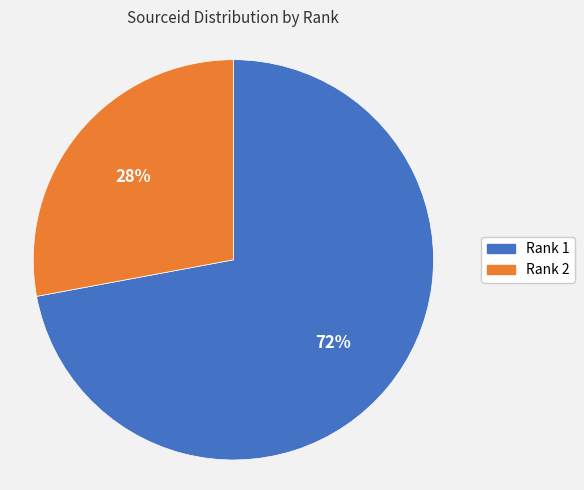

To the nearest percent, what is the difference between the largest and smallest slice percentages?

44%